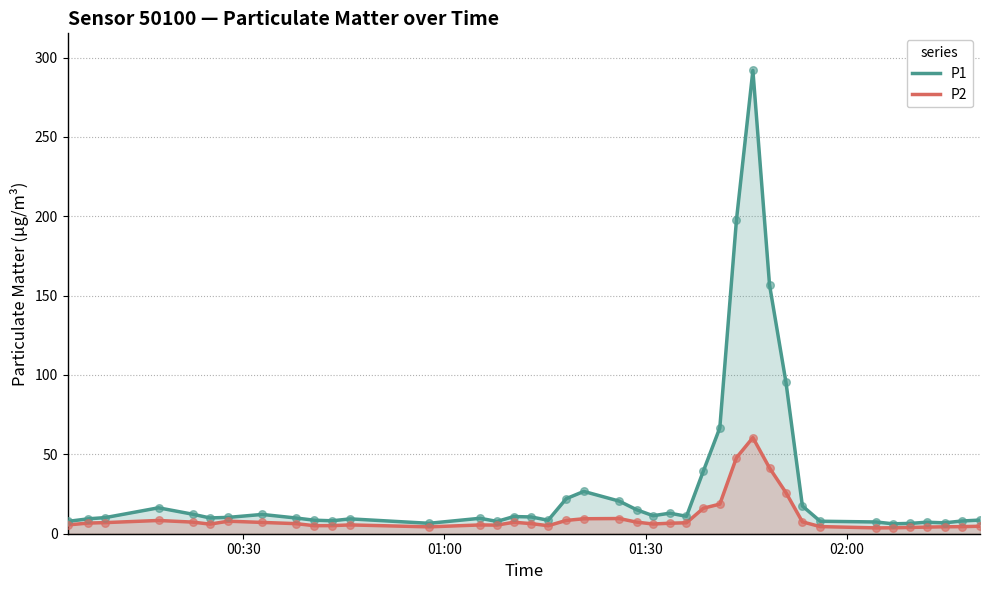

Which series contains the highest Y value?

P1